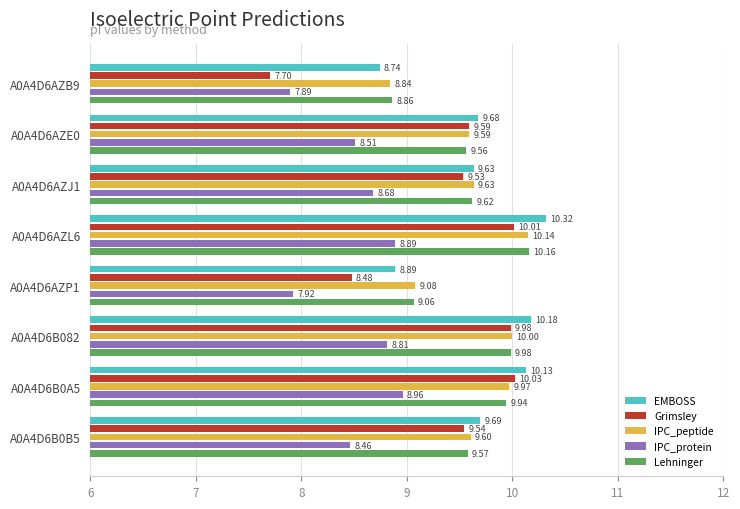

What are all the series names shown in the legend?

EMBOSS, Grimsley, IPC_peptide, IPC_protein, Lehninger